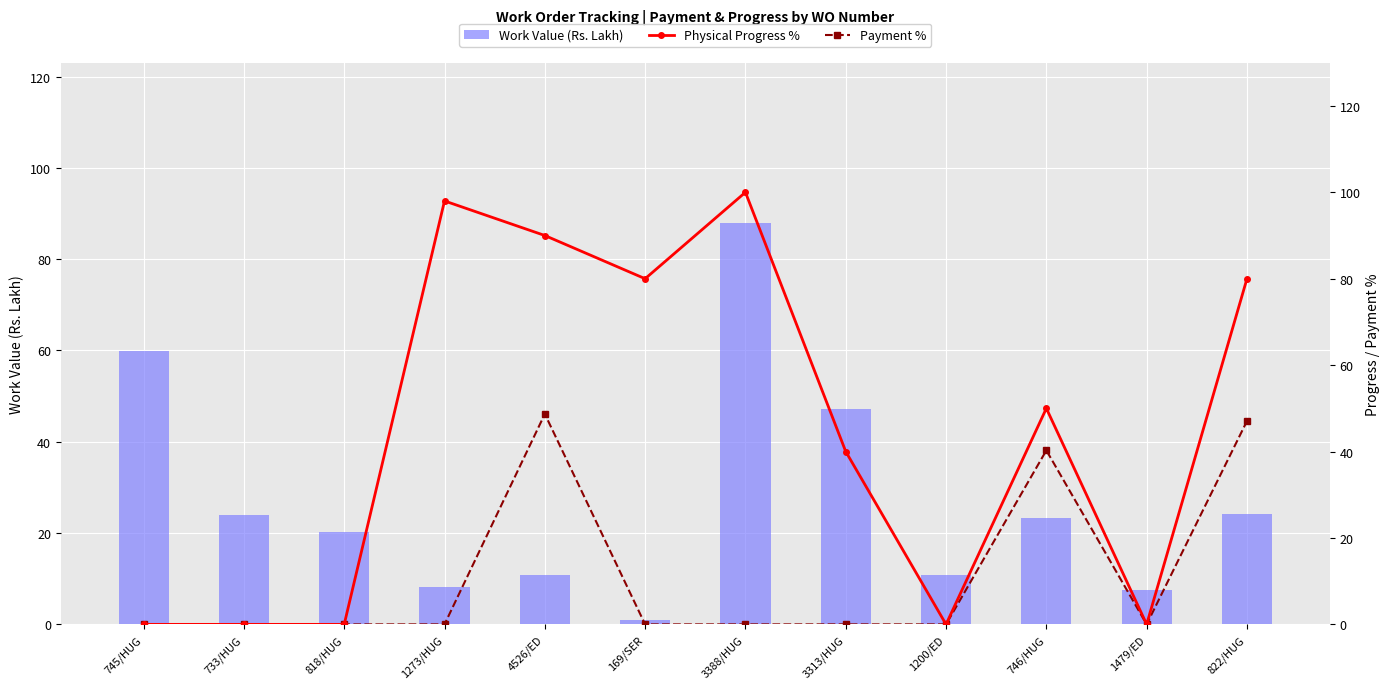

What is the label of the 12th bar from the right?

745/HUG